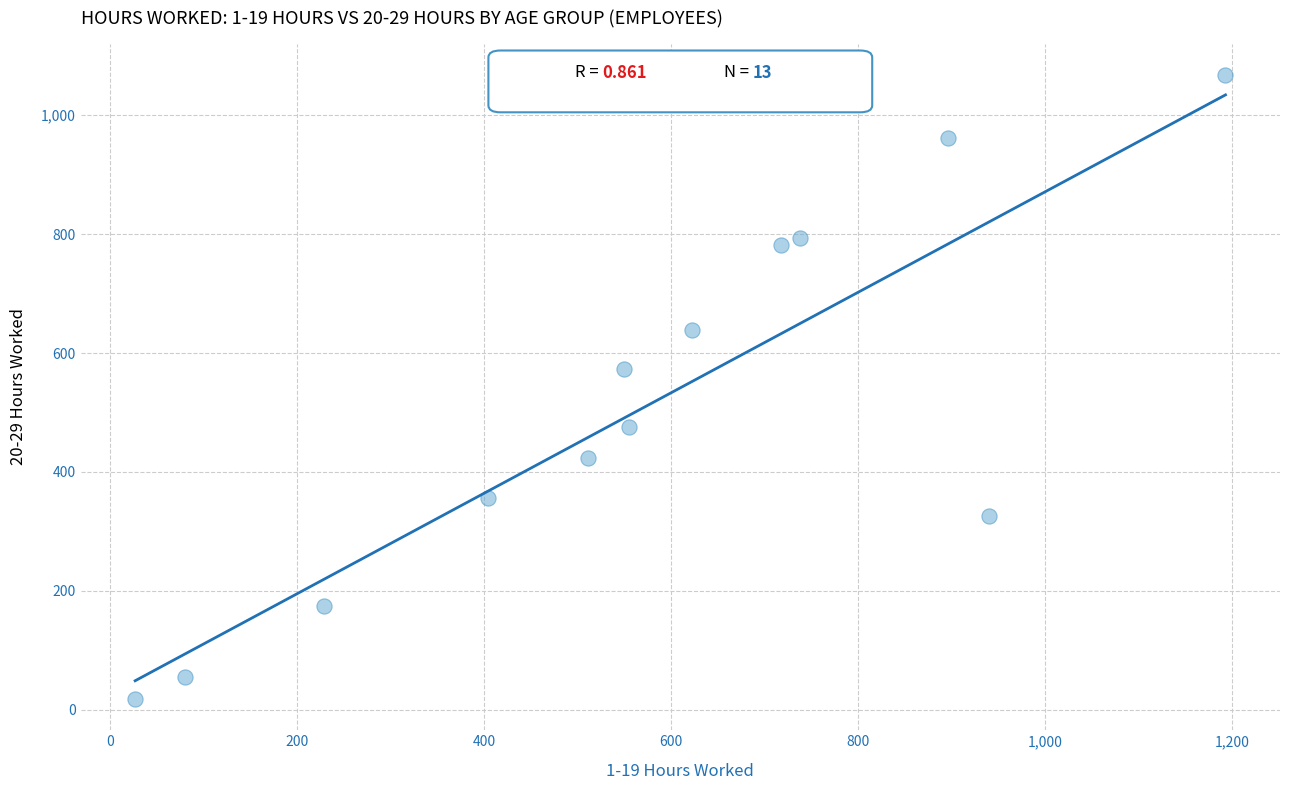

What is the range of Y values (max minus min)?

1050